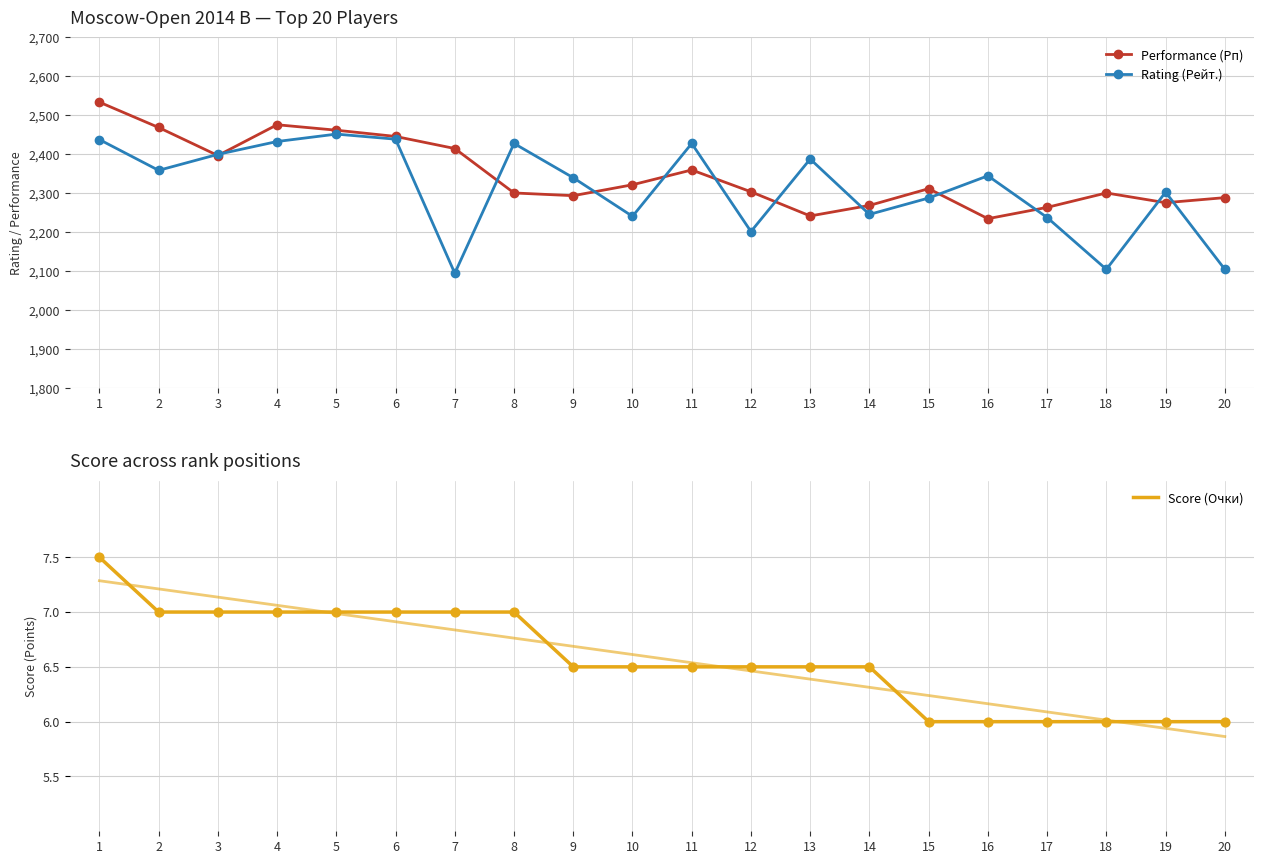

Which series has the largest total across all categories?

Performance (Рп)